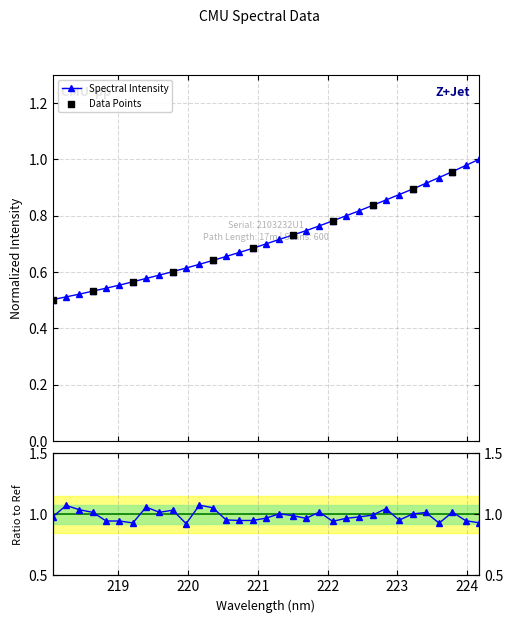

What is the change in value from 219.3979 to 223.5987?

+0.4